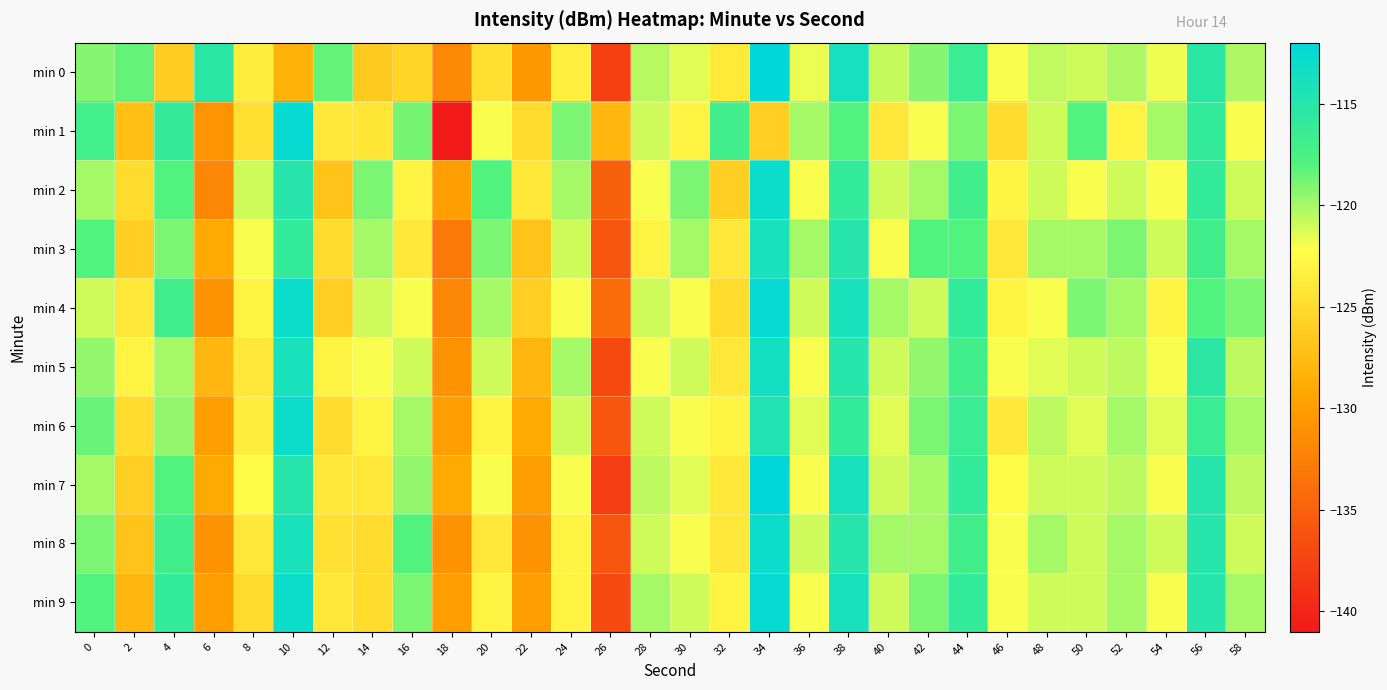

Reading left to right, transcribe all the data shown in this chart.

min 0: 0=-119.2	2=-118.4	4=-126.2	6=-115.3	8=-123.5	10=-128.4	12=-118.4	14=-126.4	16=-125.6	18=-131.6	20=-124.6	22=-130.5	24=-123.4	26=-137.7	28=-120.5	30=-121.5	32=-123.8	34=-112.1	36=-121.7	38=-113.8	40=-120.8	42=-119.2	44=-116.4	46=-122.1	48=-120.7	50=-121.0	52=-120.2	54=-121.8	56=-115.4	58=-120.2
min 1: 0=-117.1	2=-127.2	4=-116.2	6=-130.8	8=-124.6	10=-112.5	12=-124.0	14=-124.1	16=-118.9	18=-140.9	20=-122.0	22=-125.0	24=-119.0	26=-128.0	28=-121.0	30=-123.0	32=-117.0	34=-126.0	36=-120.0	38=-118.0	40=-124.0	42=-122.0	44=-119.0	46=-125.0	48=-121.0	50=-118.0	52=-123.0	54=-120.0	56=-116.0	58=-122.0
min 2: 0=-120.0	2=-125.0	4=-118.0	6=-132.0	8=-121.0	10=-115.0	12=-127.0	14=-119.0	16=-123.0	18=-130.0	20=-118.0	22=-124.0	24=-120.0	26=-135.0	28=-122.0	30=-119.0	32=-126.0	34=-113.0	36=-122.0	38=-116.0	40=-121.0	42=-120.0	44=-117.0	46=-123.0	48=-121.0	50=-122.0	52=-121.0	54=-122.0	56=-116.0	58=-121.0
min 3: 0=-118.0	2=-126.0	4=-119.0	6=-129.0	8=-122.0	10=-116.0	12=-125.0	14=-120.0	16=-124.0	18=-133.0	20=-119.0	22=-127.0	24=-121.0	26=-136.0	28=-123.0	30=-120.0	32=-124.0	34=-114.0	36=-120.0	38=-115.0	40=-122.0	42=-118.0	44=-118.0	46=-124.0	48=-120.0	50=-120.0	52=-119.0	54=-121.0	56=-117.0	58=-120.0
min 4: 0=-121.0	2=-124.0	4=-117.0	6=-131.0	8=-123.0	10=-113.0	12=-126.0	14=-121.0	16=-122.0	18=-132.0	20=-120.0	22=-126.0	24=-122.0	26=-134.0	28=-121.0	30=-122.0	32=-125.0	34=-112.5	36=-121.0	38=-114.0	40=-120.0	42=-121.0	44=-116.0	46=-123.0	48=-122.0	50=-119.0	52=-120.0	54=-123.0	56=-118.0	58=-119.0
min 5: 0=-119.5	2=-123.0	4=-120.0	6=-128.0	8=-124.0	10=-114.0	12=-123.0	14=-122.0	16=-121.0	18=-131.0	20=-121.0	22=-128.0	24=-120.0	26=-137.0	28=-122.0	30=-121.0	32=-124.0	34=-113.5	36=-122.0	38=-115.0	40=-121.0	42=-119.5	44=-117.0	46=-122.0	48=-121.5	50=-121.0	52=-120.5	54=-122.0	56=-115.5	58=-120.5
min 6: 0=-118.5	2=-125.0	4=-119.5	6=-130.0	8=-123.5	10=-113.0	12=-125.0	14=-123.0	16=-120.0	18=-130.0	20=-123.0	22=-129.0	24=-121.0	26=-136.0	28=-121.0	30=-122.0	32=-123.0	34=-114.5	36=-121.5	38=-116.0	40=-121.5	42=-119.0	44=-116.5	46=-124.0	48=-120.5	50=-121.5	52=-120.0	54=-121.5	56=-116.5	58=-120.0
min 7: 0=-120.0	2=-126.0	4=-118.0	6=-129.0	8=-122.5	10=-115.0	12=-124.0	14=-124.0	16=-119.5	18=-129.0	20=-122.0	22=-130.0	24=-122.0	26=-138.0	28=-120.5	30=-121.5	32=-124.0	34=-112.0	36=-122.0	38=-114.0	40=-121.0	42=-120.0	44=-116.0	46=-122.5	48=-121.0	50=-121.0	52=-120.5	54=-122.0	56=-115.0	58=-120.5
min 8: 0=-119.0	2=-127.0	4=-117.0	6=-131.0	8=-124.0	10=-114.0	12=-124.5	14=-125.0	16=-118.0	18=-131.0	20=-124.0	22=-131.0	24=-123.0	26=-136.0	28=-121.0	30=-122.0	32=-124.0	34=-113.0	36=-121.0	38=-115.0	40=-120.0	42=-120.0	44=-117.0	46=-122.0	48=-120.0	50=-121.0	52=-120.0	54=-121.0	56=-115.0	58=-121.0
min 9: 0=-118.0	2=-128.0	4=-116.0	6=-130.0	8=-125.0	10=-113.0	12=-124.0	14=-125.0	16=-119.0	18=-130.0	20=-123.0	22=-130.0	24=-123.0	26=-137.0	28=-120.0	30=-121.0	32=-123.0	34=-112.5	36=-122.0	38=-114.0	40=-121.0	42=-119.0	44=-116.0	46=-122.0	48=-121.0	50=-121.0	52=-120.0	54=-122.0	56=-115.0	58=-120.0